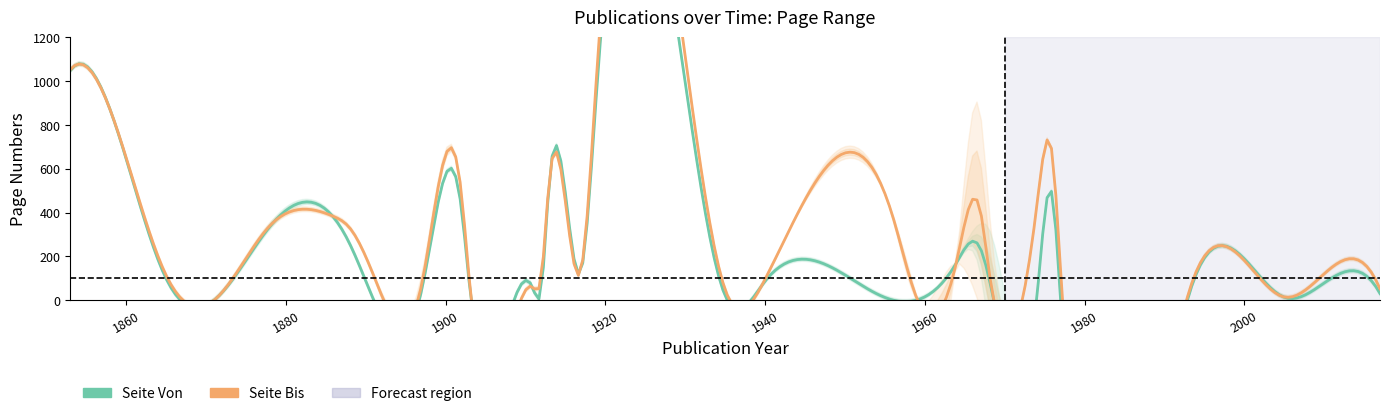

Between 1888 and 1902, which series saw the biggest shift?

Seite Bis